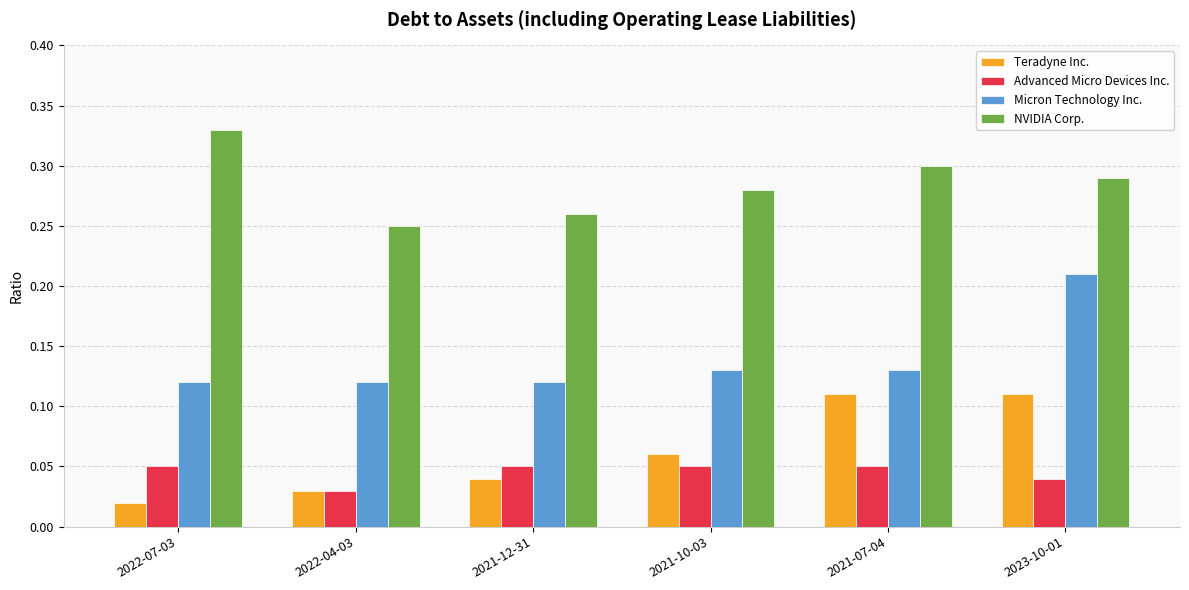

How many bars are there in each group?

4